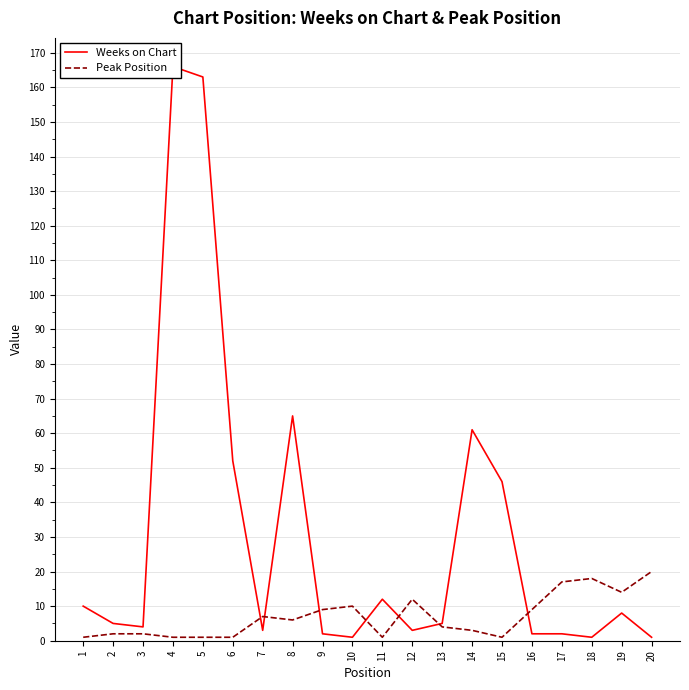

The value of Weeks on Chart at 16 is 1. True or false?

False